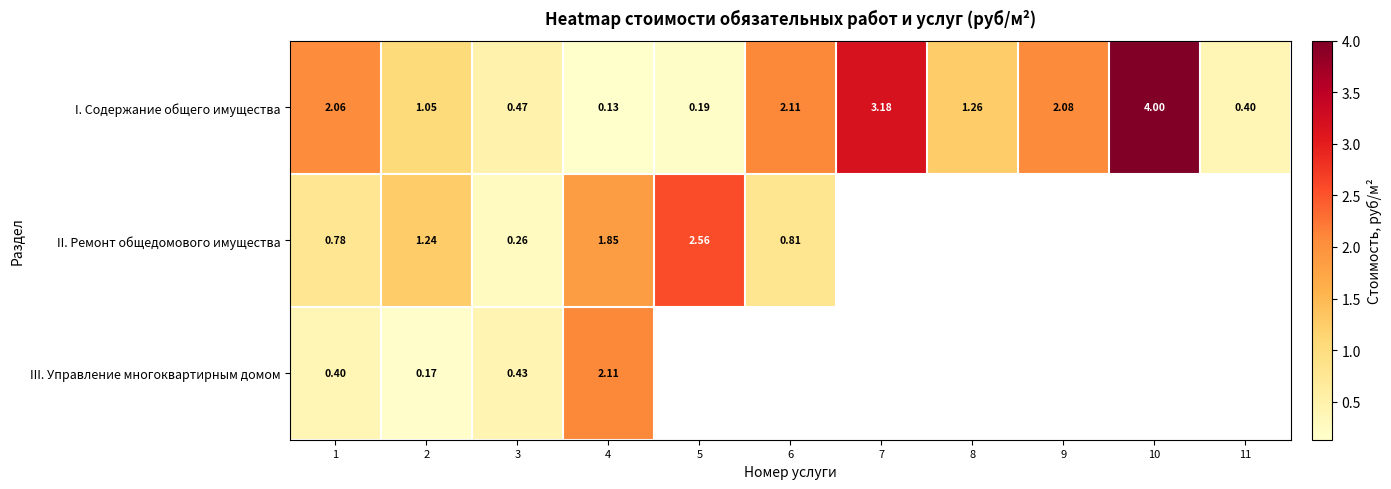

What is the greatest value displayed?

4.0